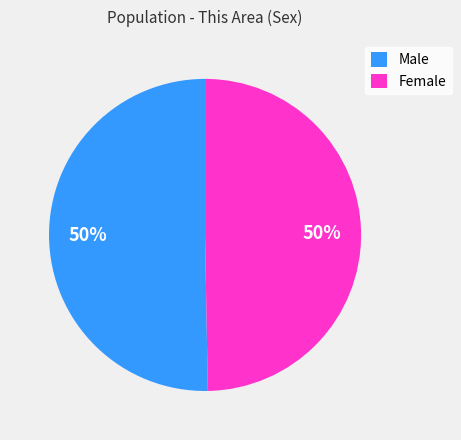

To the nearest percent, what is the combined percentage of Male and Female?

100%